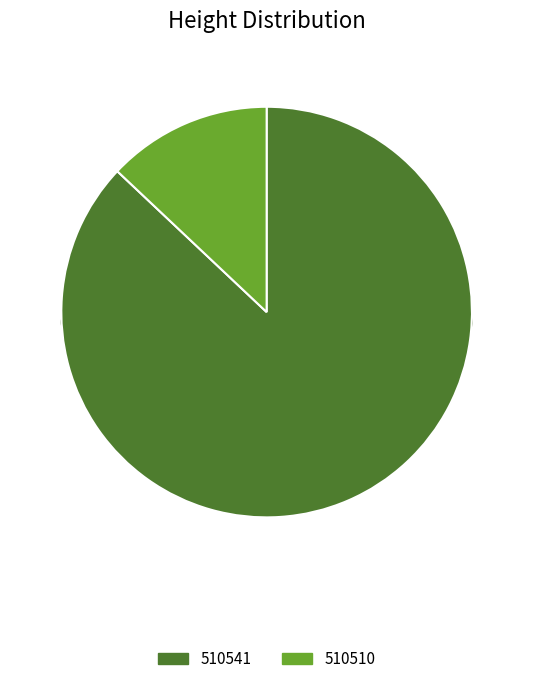

Approximately how many times larger is the value at 510510 compared to 510541?

0.1